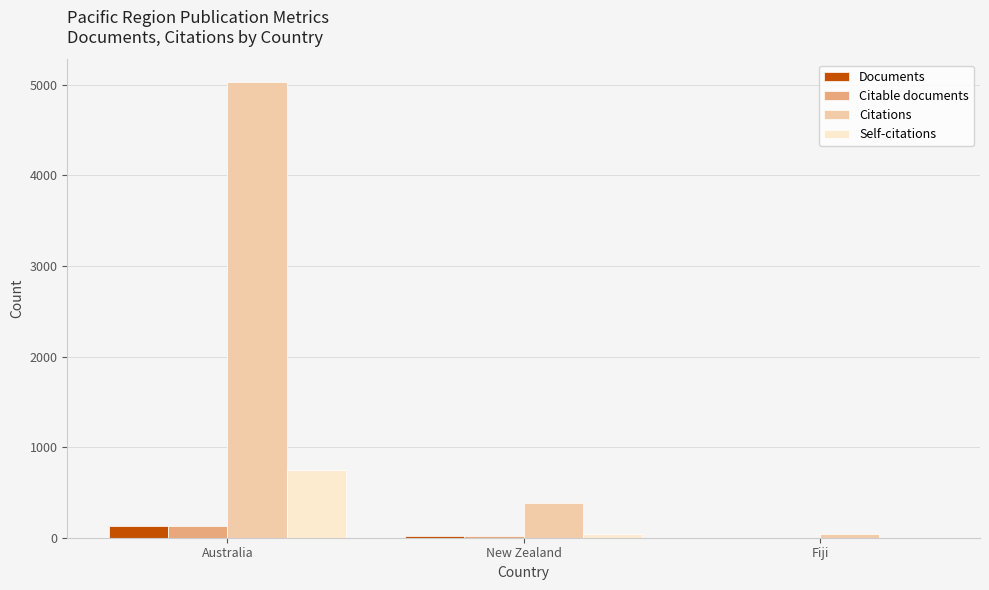

What is the sum of all Citations values?

5463